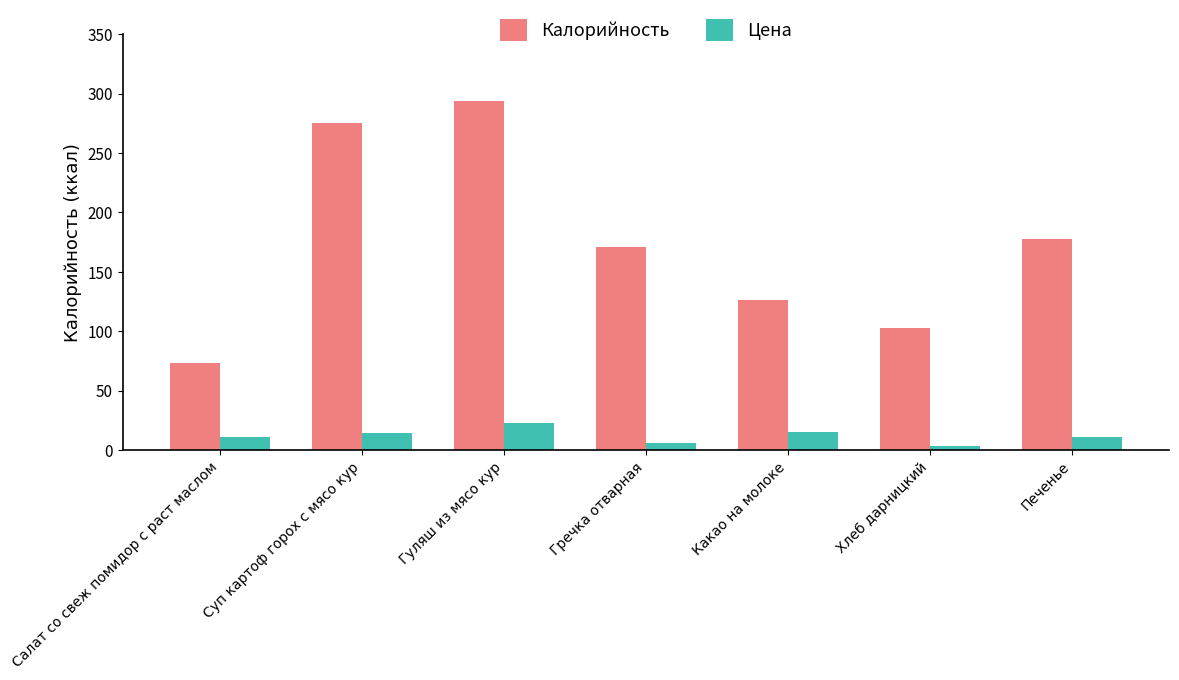

How many bars are there in each group?

2